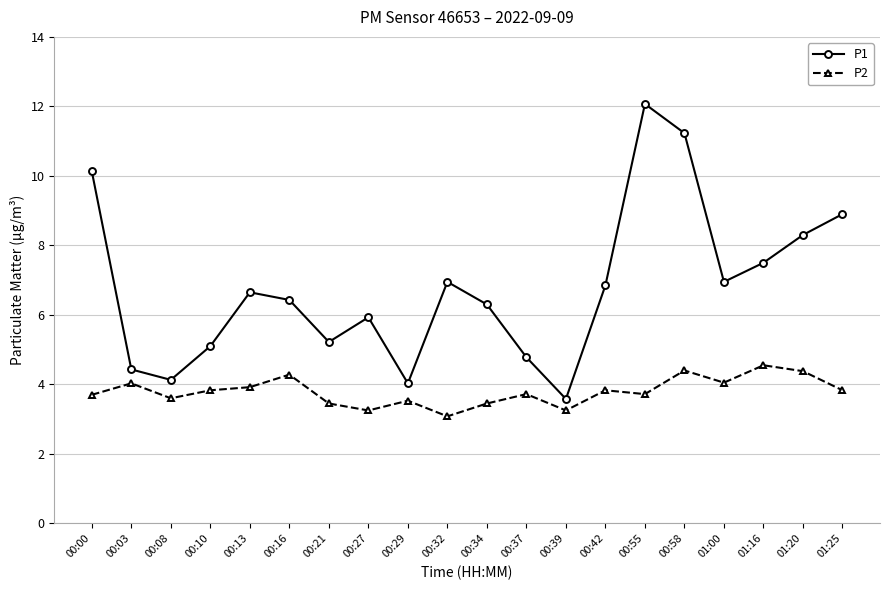

At how many categories does at least one series exceed 5?

15